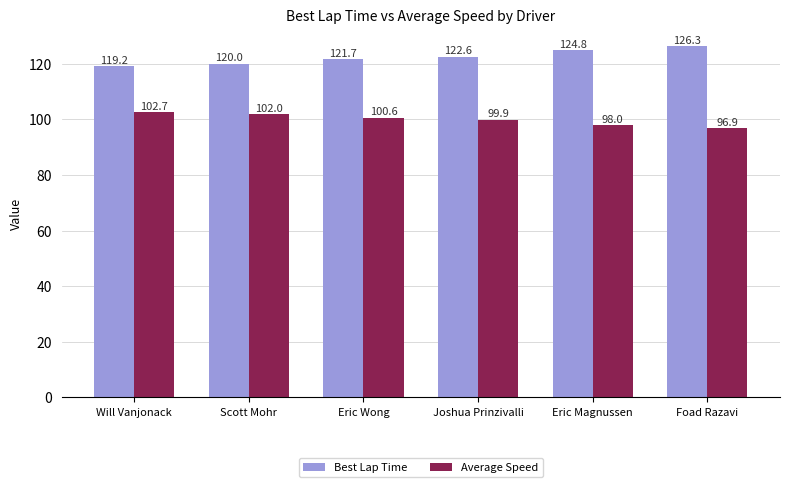

At which category is the sum across all series the highest?

Foad Razavi